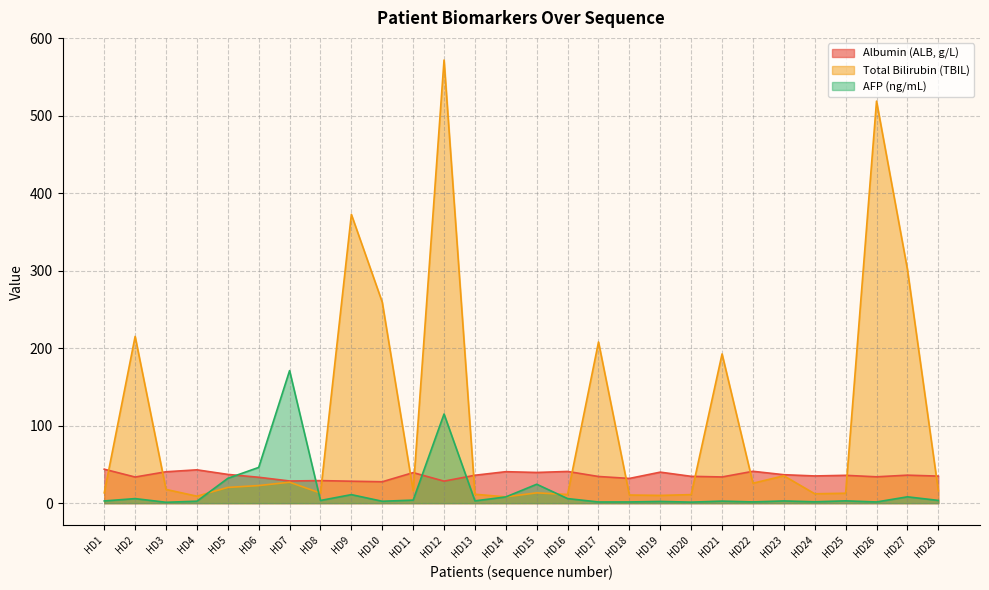

Which category has the highest value across all series?

HD12